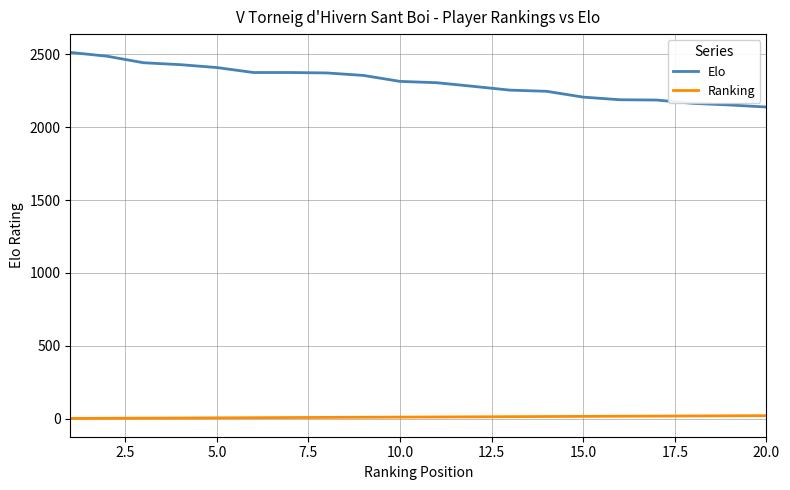

Which series has the widest spread of values?

Elo